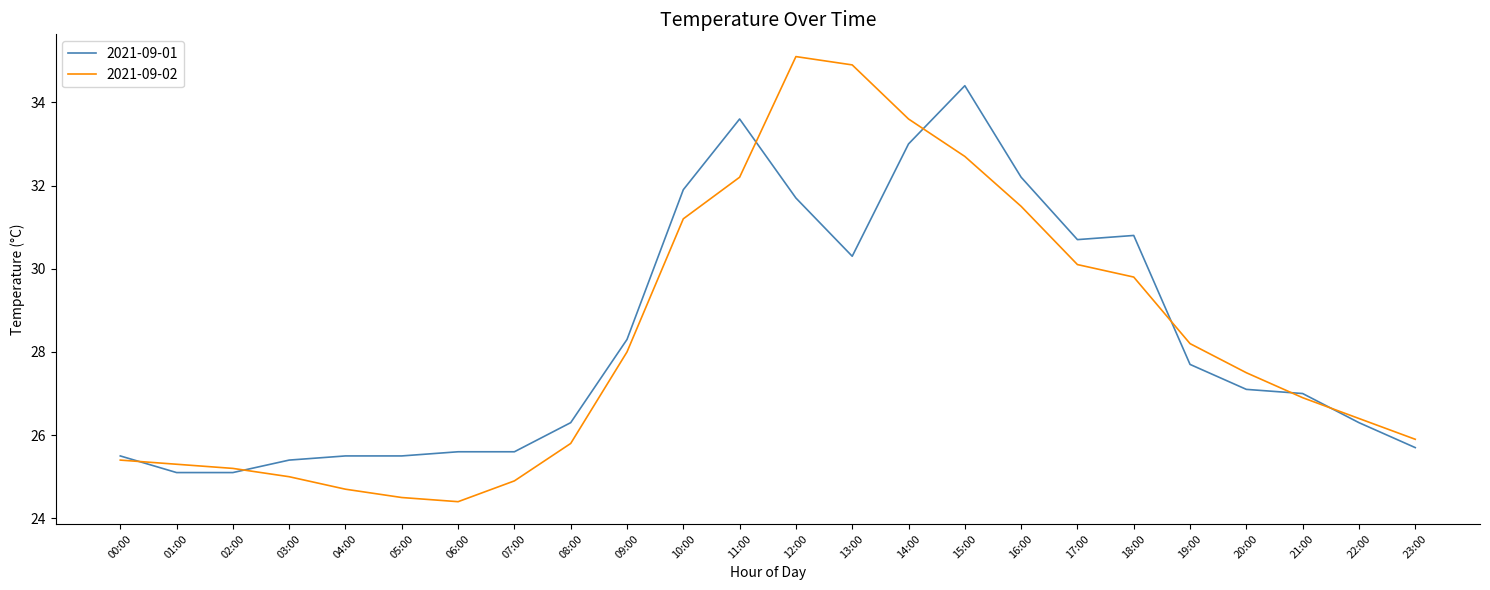

The value of 2021-09-02 at 15:00 is 32.7. True or false?

True